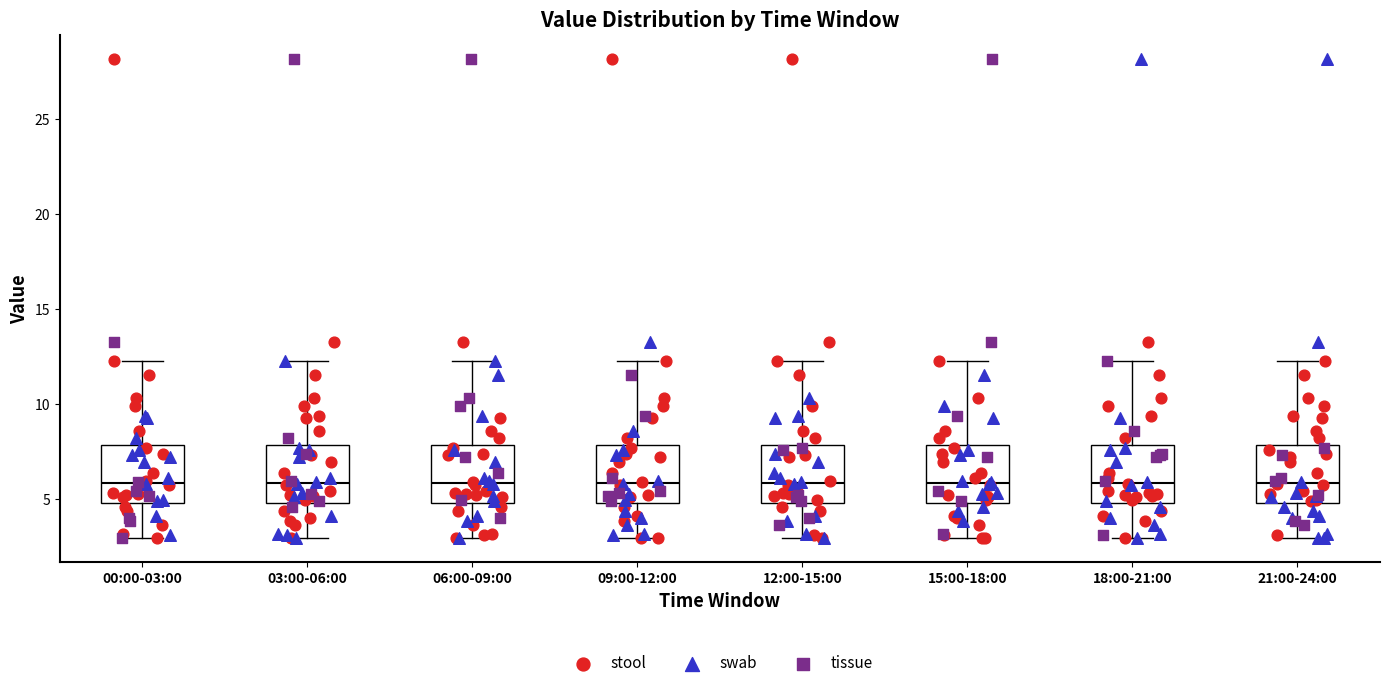

Reading left to right, transcribe this box plot: for each box, give where its median line is, the range the box spans, and where its two whiskers end, as read against the y-axis. The values are not printed on the chart, so give them approximately, as read against the axis.

00:00-03:00: median 6.0, box 5.0 to 8.0, whiskers 3.0 to 12.5
03:00-06:00: median 6.0, box 5.0 to 8.0, whiskers 3.0 to 12.5
06:00-09:00: median 6.0, box 5.0 to 8.0, whiskers 3.0 to 12.5
09:00-12:00: median 6.0, box 5.0 to 8.0, whiskers 3.0 to 12.5
12:00-15:00: median 6.0, box 5.0 to 8.0, whiskers 3.0 to 12.5
15:00-18:00: median 6.0, box 5.0 to 8.0, whiskers 3.0 to 12.5
18:00-21:00: median 6.0, box 5.0 to 8.0, whiskers 3.0 to 12.5
21:00-24:00: median 6.0, box 5.0 to 8.0, whiskers 3.0 to 12.5